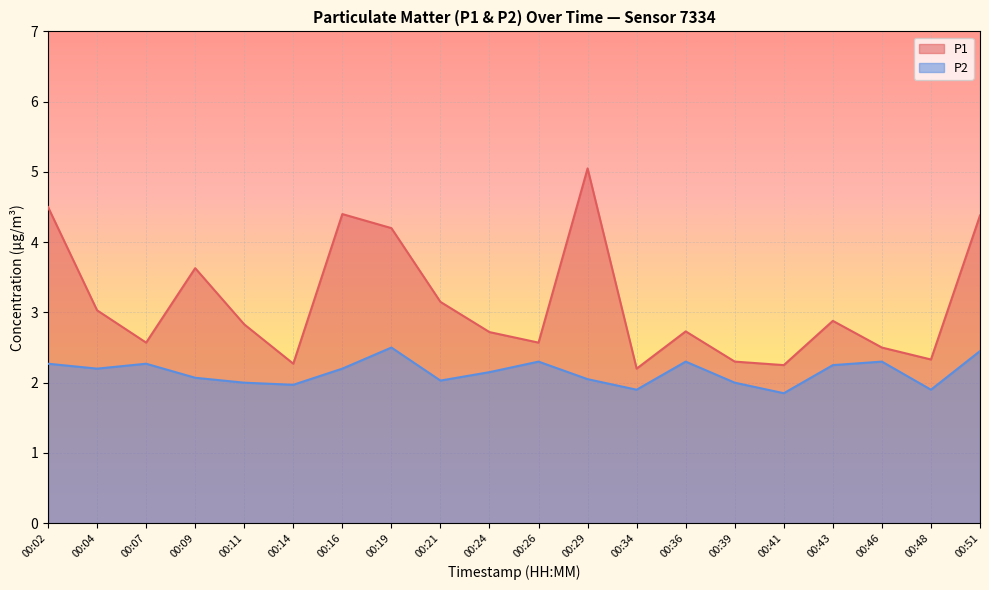

What is the average value of the P2 series?

2.1